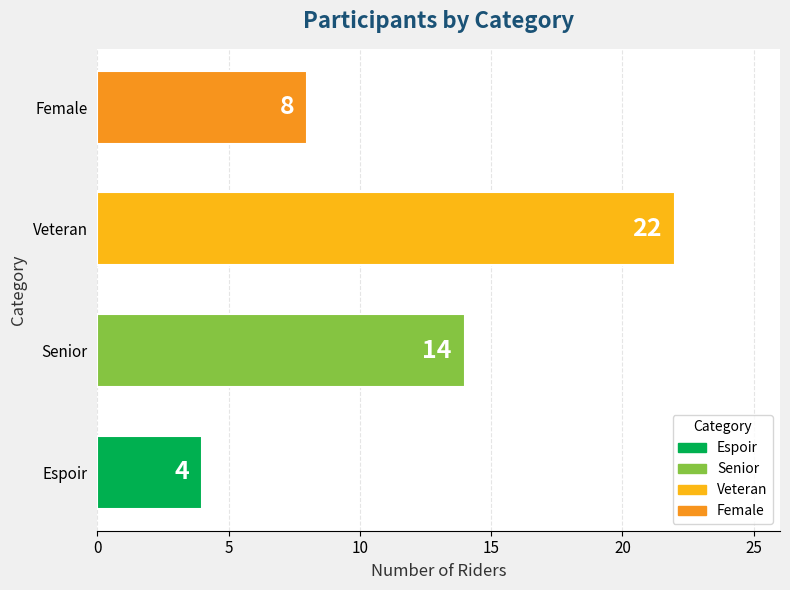

How many categories are shown in the chart?

4